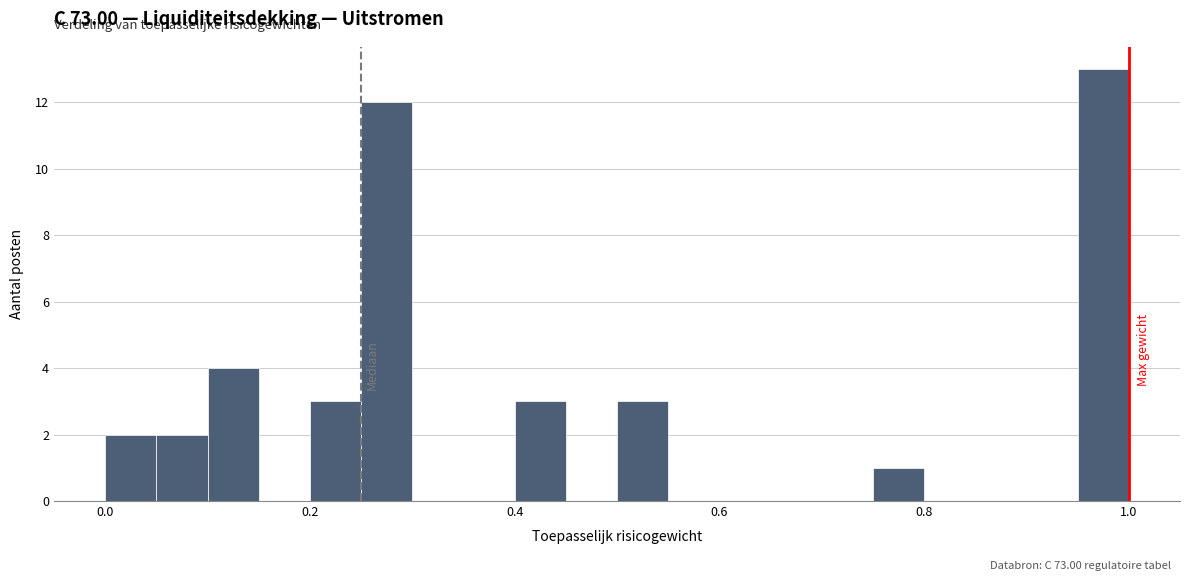

Around what value on the x-axis is the tallest bar? Give the approximate position of its centre, as read against the axis.

0.98